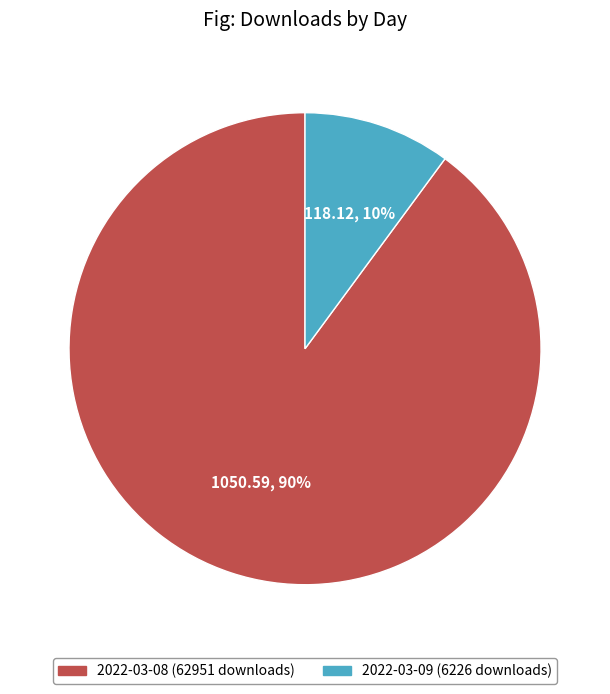

Which category has the smallest portion of the pie?

2022-03-09 (6226 downloads)